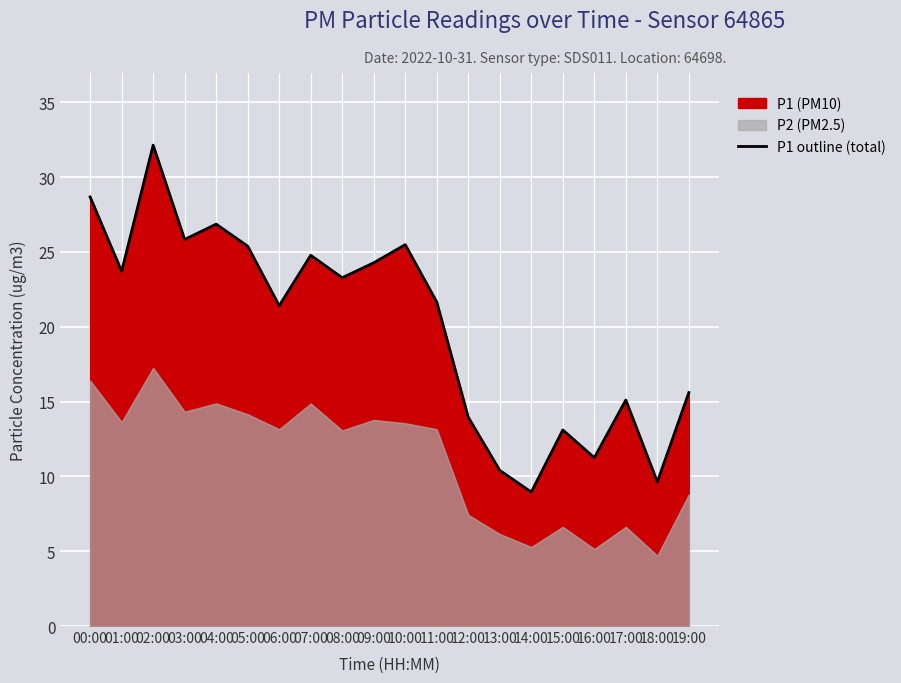

Reading right to left, what are all the values shown in this chart?

15.6	9.6	15.1	11.2	13.1	8.9	10.4	13.9	21.6	25.5	24.3	23.3	24.8	21.4	25.4	26.9	25.8	32.1	23.7	28.7